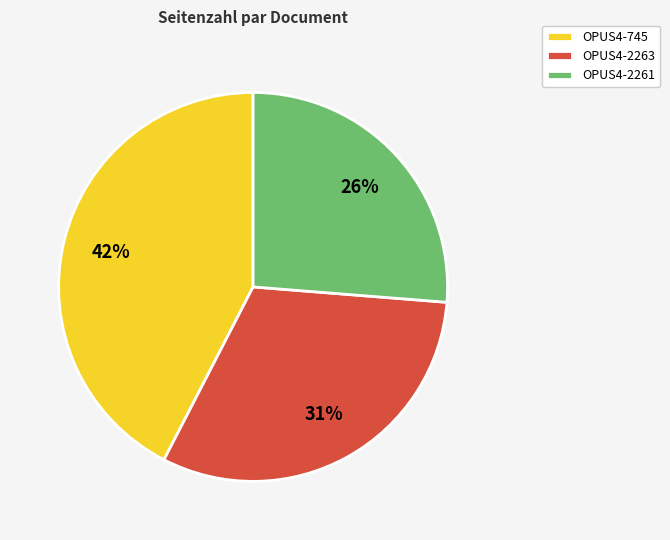

To the nearest percent, what is the average slice percentage?

33%